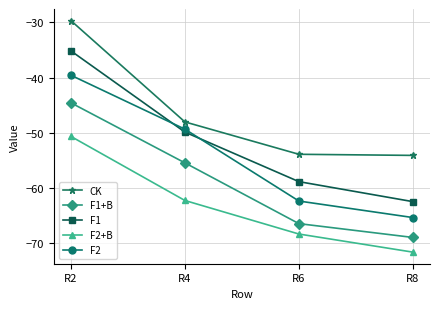

The value of CK at R2 is -29.7. True or false?

True